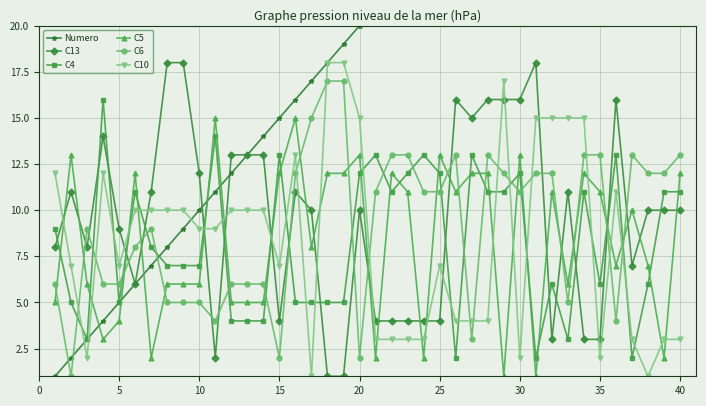

The value of C5 at 20 is 13. True or false?

True